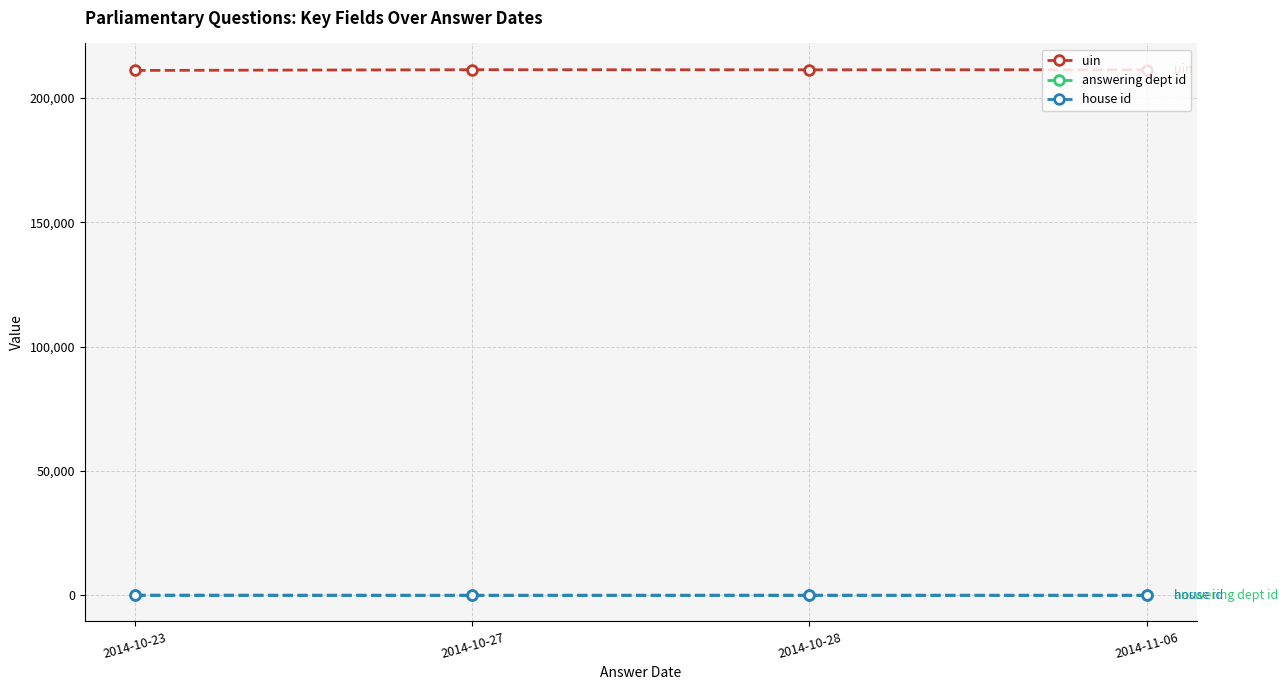

Which series has the largest total across all categories?

uin